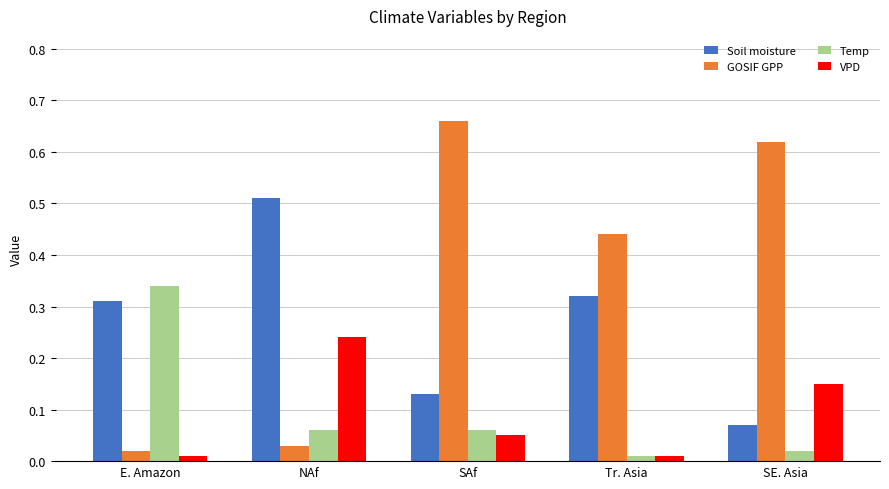

At how many categories does at least one series exceed 0?

5